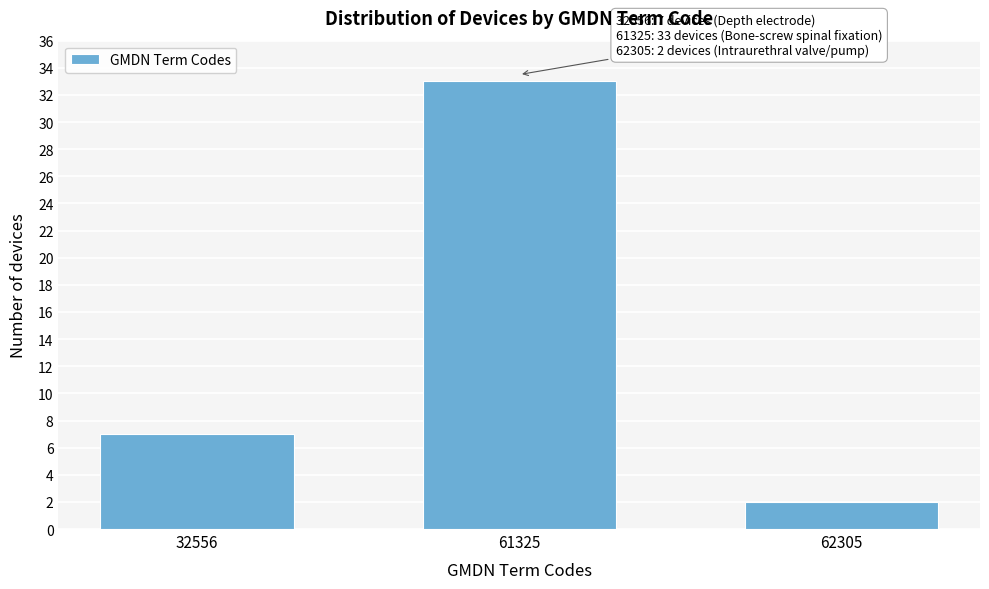

Reading left to right, extract all data points from this chart.

32556=7	61325=33	62305=2